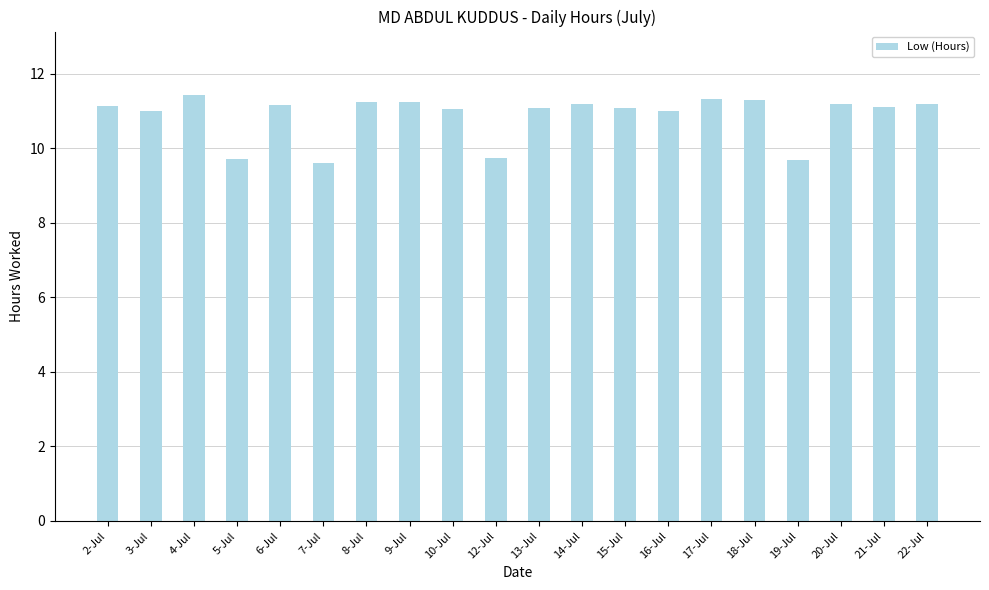

What is the smallest value displayed?

9.6